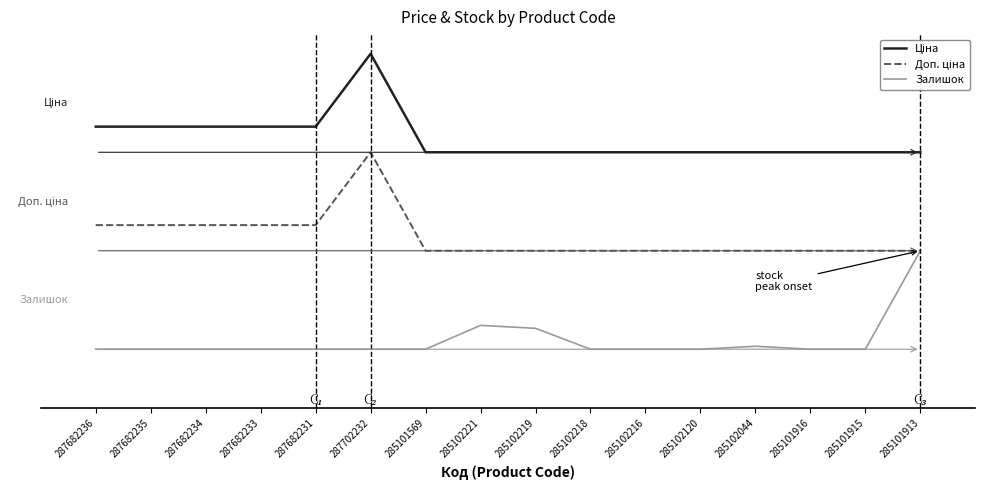

At which label does Залишок reach its minimum?

287682236